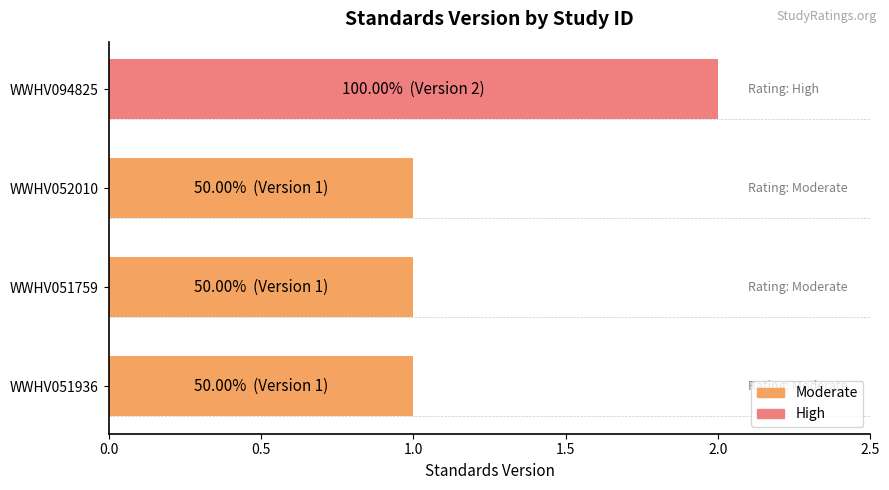

What is the sum of all values?

5